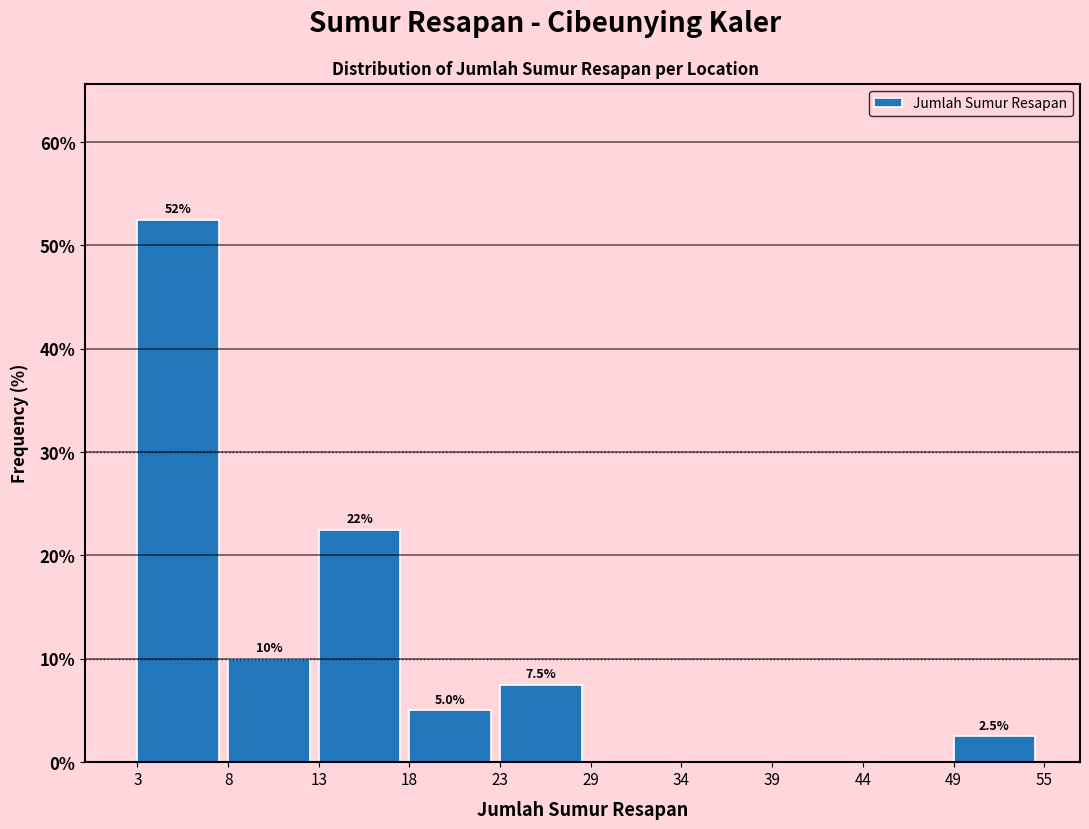

Reading right to left, transcribe all the data shown in this chart.

49=2.5	44=0.0	39=0.0	34=0.0	29=0.0	23=7.5	18=5.0	13=22.5	8=10.0	3=52.5